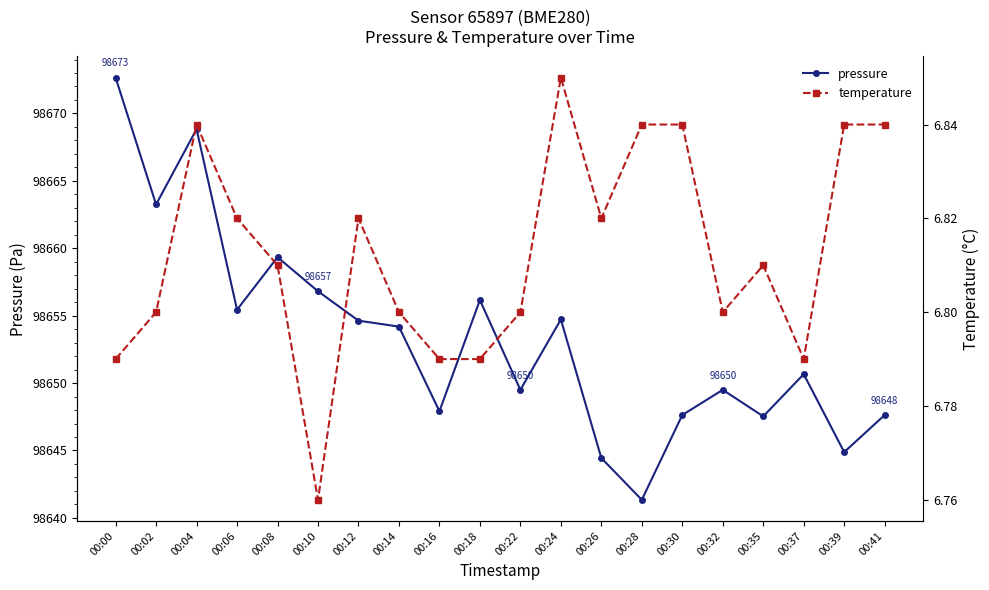

The pressure series shows 63090.1 at 00:00. True or false?

False